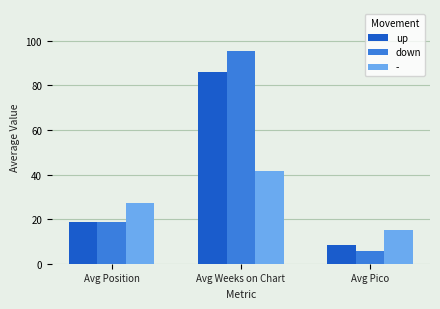

Is it true that up equals 18.9 at Avg Position?

True